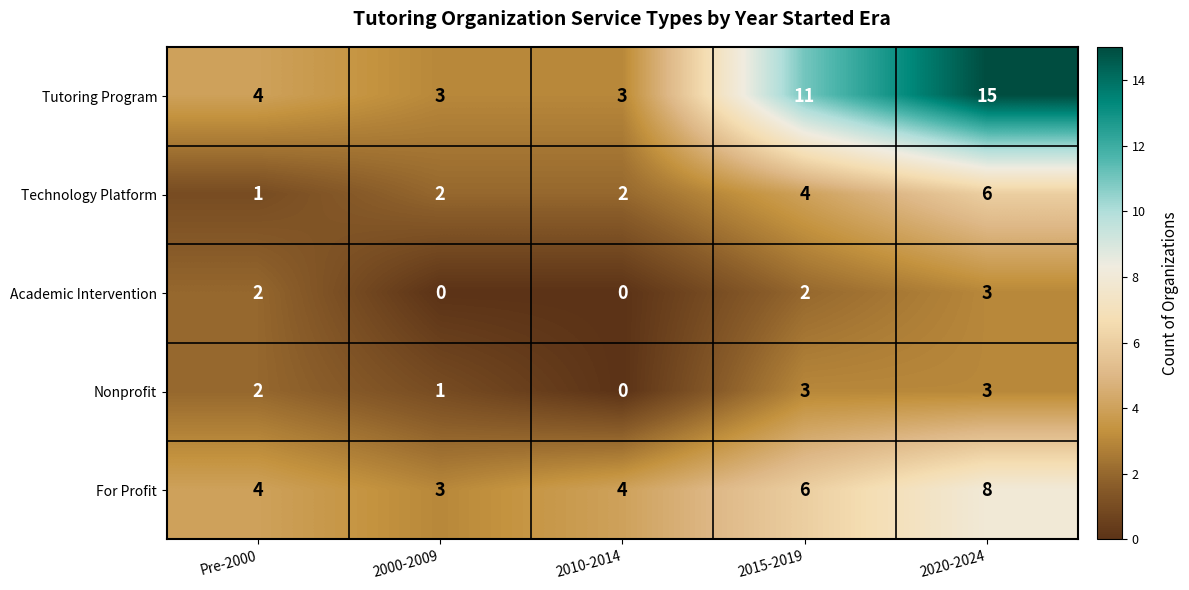

Which series has the largest total across all categories?

Tutoring Program